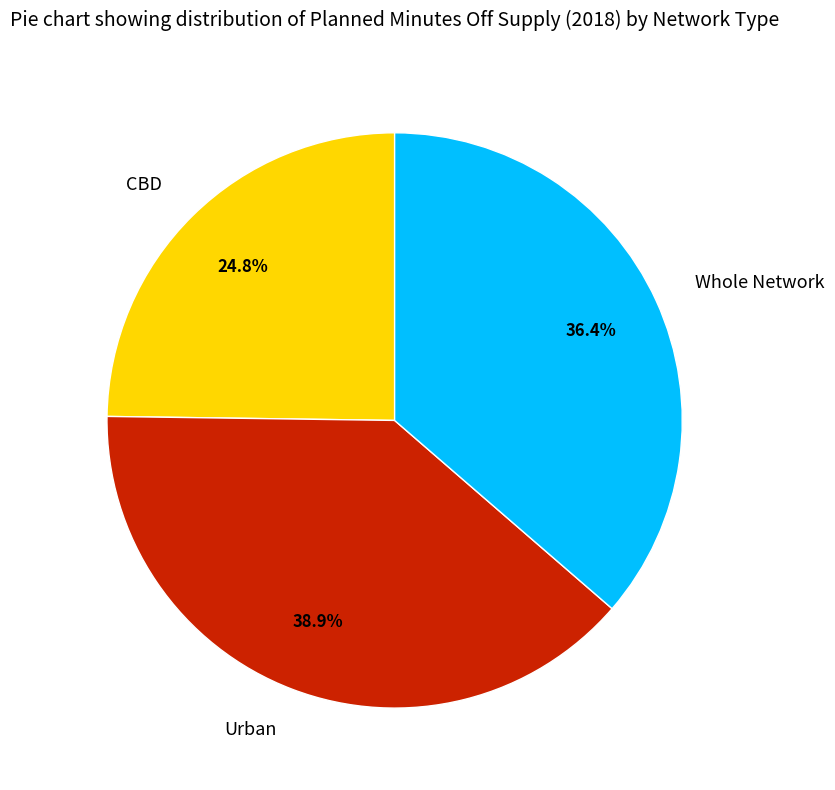

To the nearest percent, what is the difference between the largest and smallest slice percentages?

14%